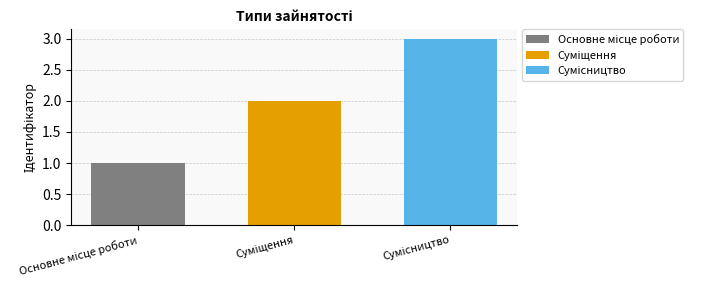

What is the greatest value displayed?

3